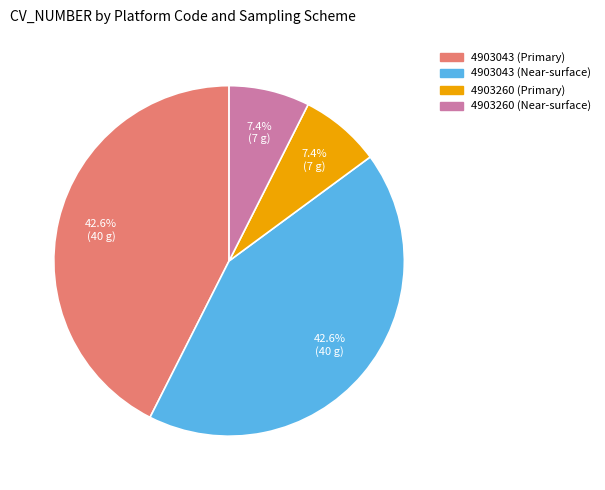

Is there any slice that represents more than half of the pie?

No